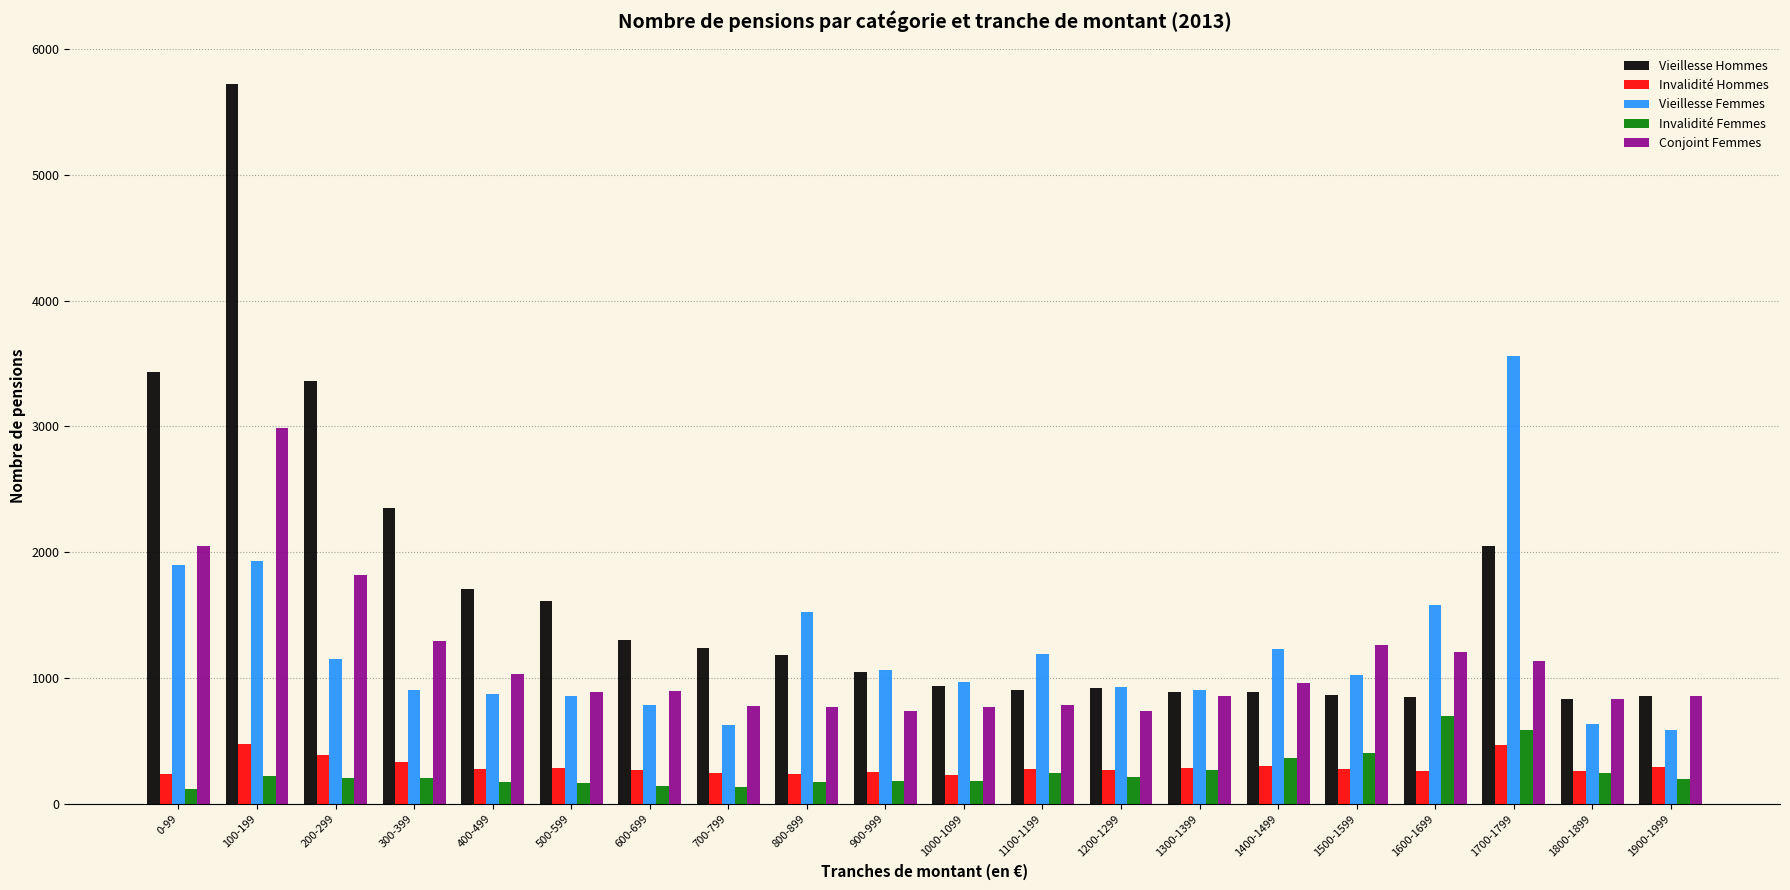

What position from the right is 1200-1299?

8